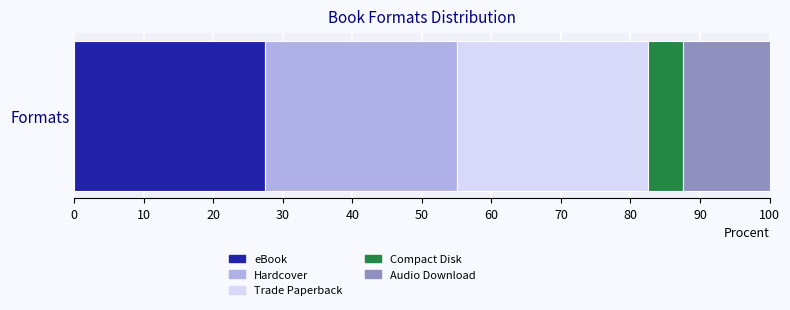

What is the approximate value of eBook at Formats?

27.5